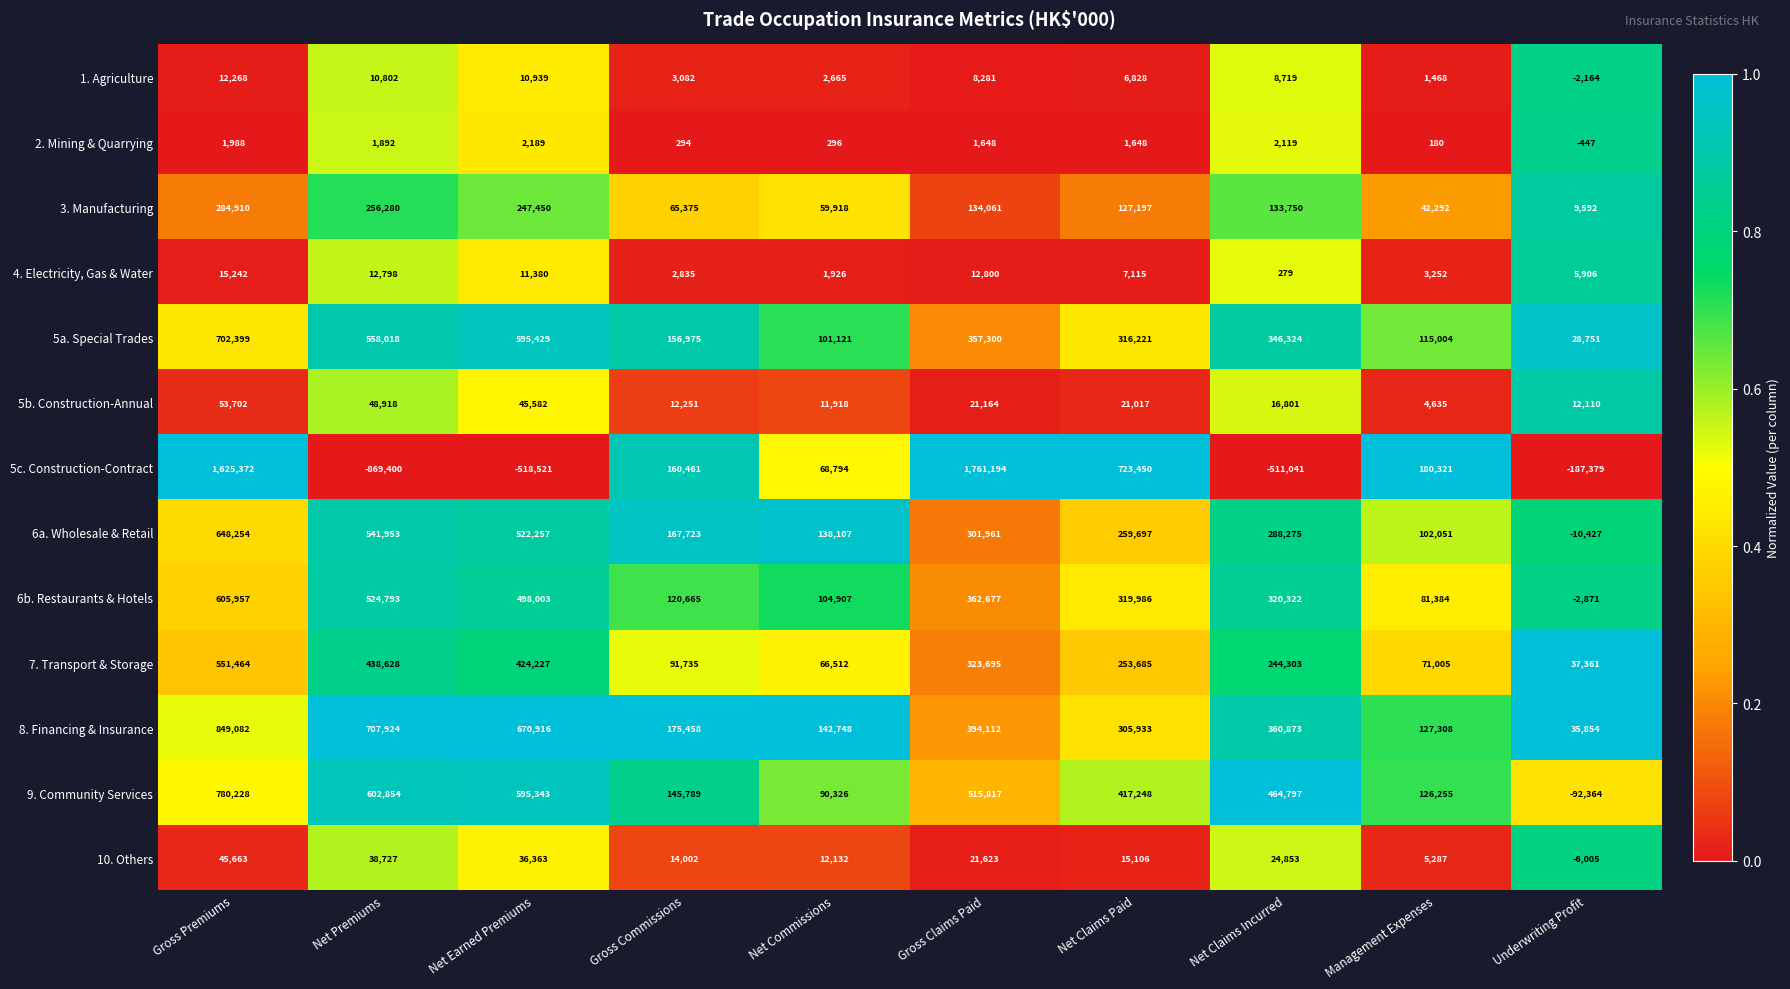

What is the average value of the 8. Financing & Insurance series?

377021